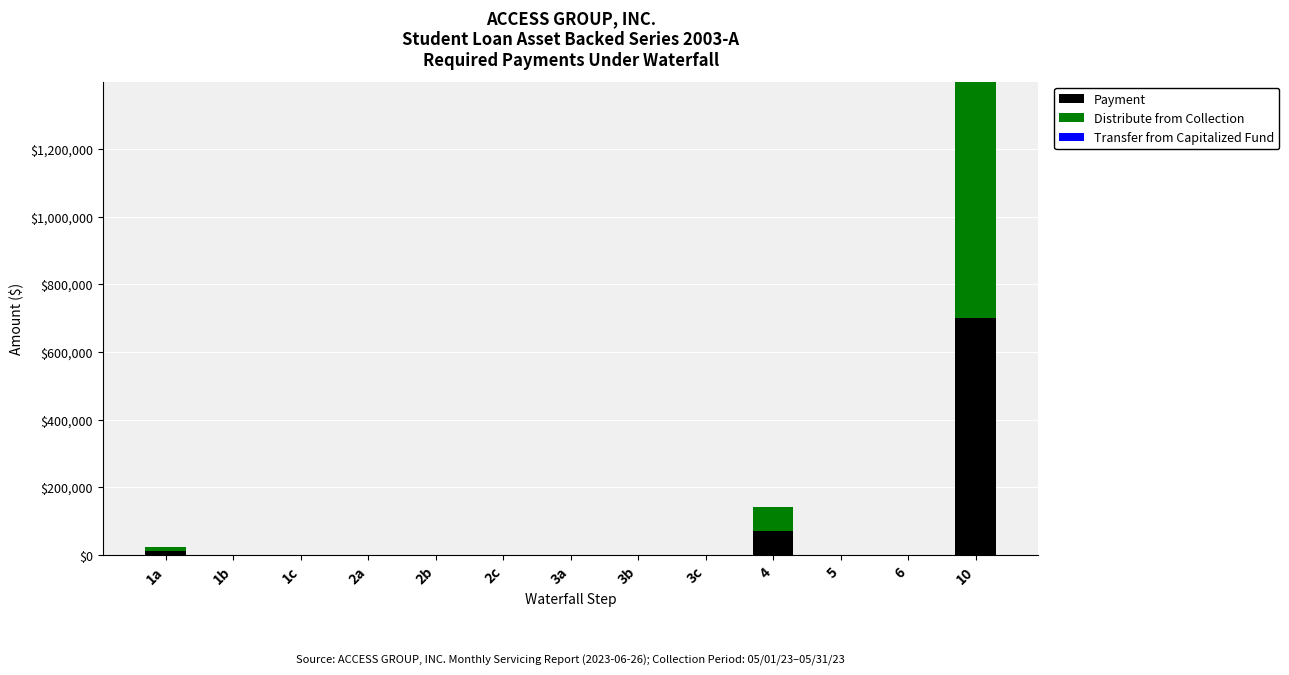

At which category is the sum across all series the highest?

10